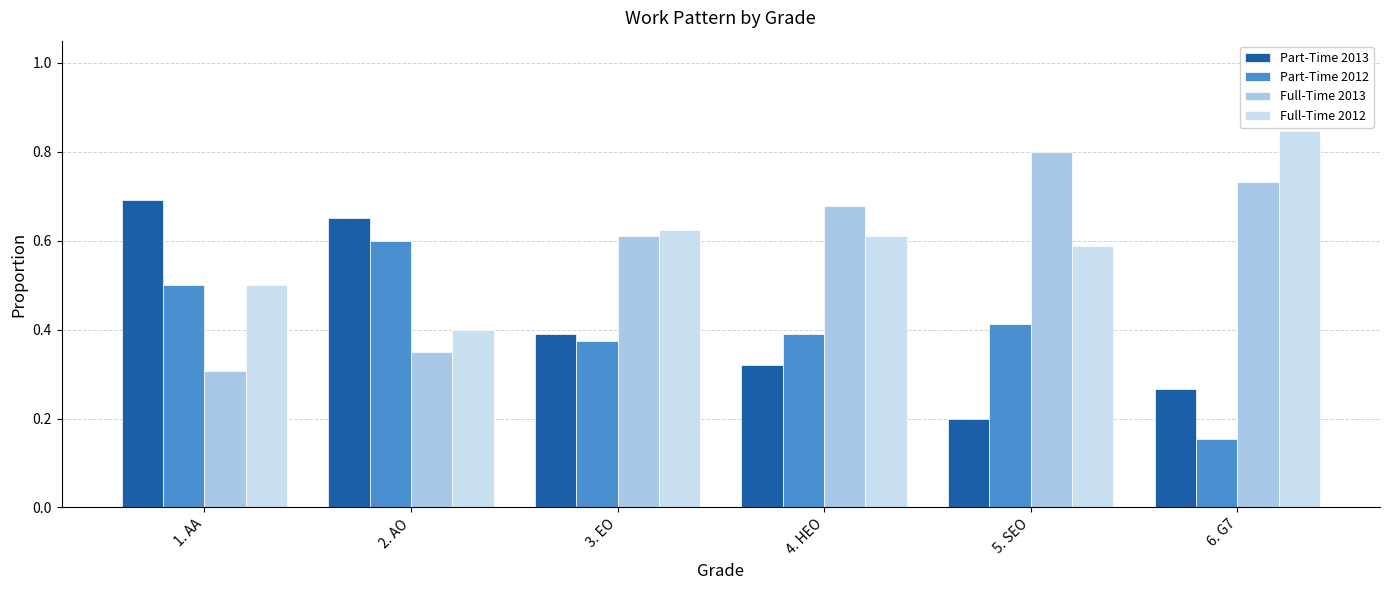

What is the value of the Full-Time 2012 bar at the 1st from the left?

0.5